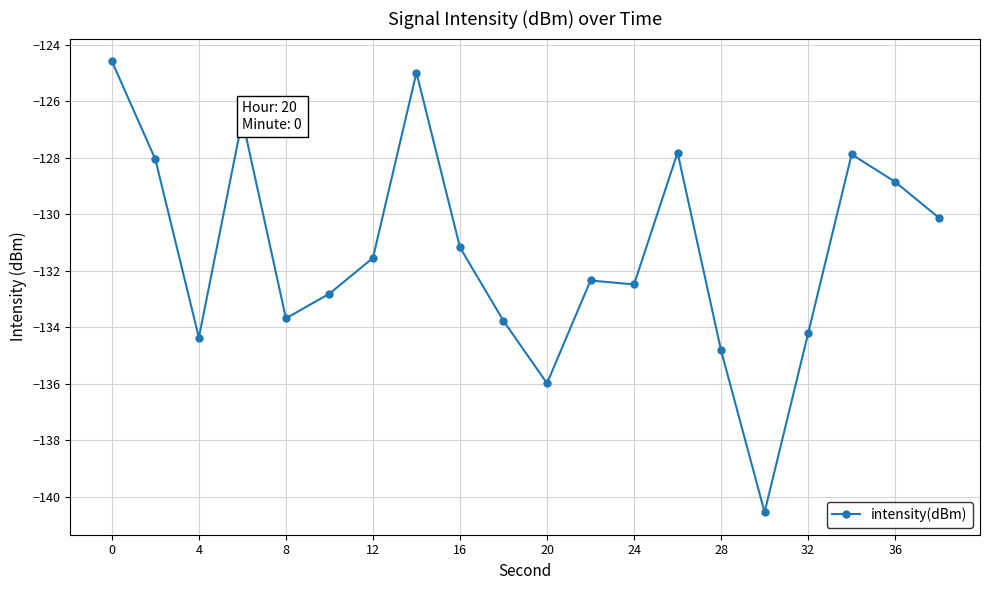

What is the smallest value displayed?

-140.5